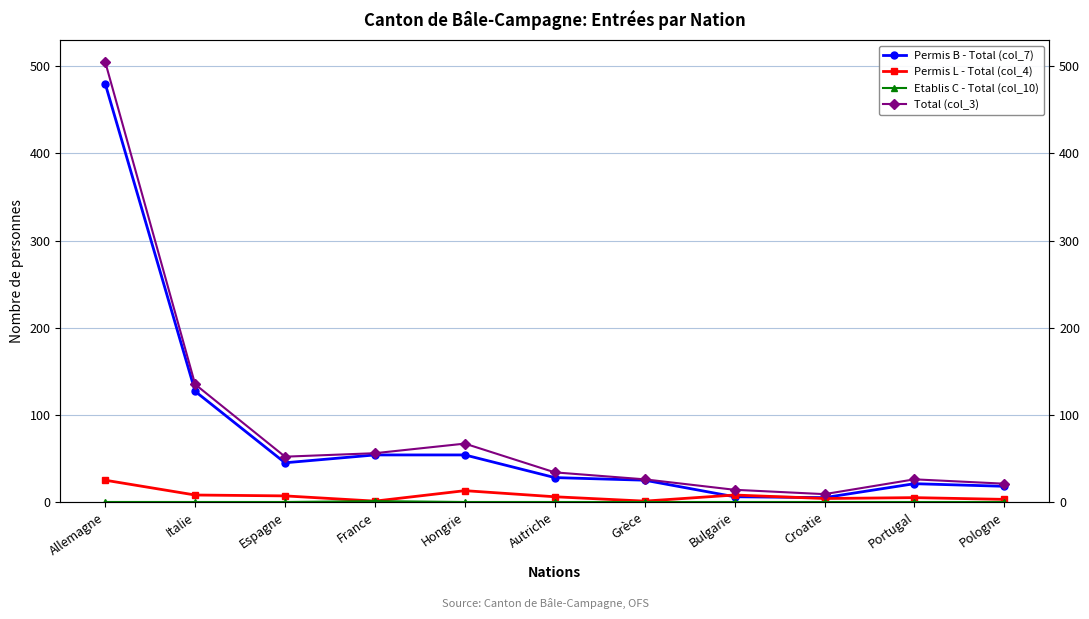

Reading right to left, list all the values displayed in this chart.

Permis B - Total (col_7): 18	21	5	6	25	28	54	54	45	127	480
Permis L - Total (col_4): 3	5	4	8	1	6	13	1	7	8	25
Etablis C - Total (col_10): 0	0	0	0	0	0	0	1	0	0	0
Total (col_3): 21	26	9	14	26	34	67	56	52	135	505